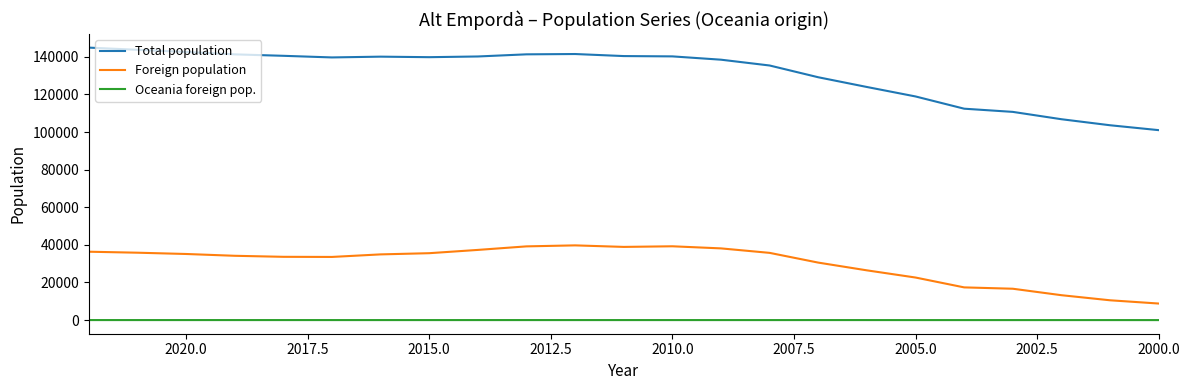

Reading right to left, extract all data points from this chart.

Total population: 101028	103631	106840	110743	112439	118950	123983	129158	135413	138501	140262	140428	141517	141351	140214	139838	140118	139705	140569	141339	142624	143762	144926
Foreign population: 8807	10538	13244	16682	17399	22640	26460	30577	35757	38140	39258	38928	39743	39212	37328	35584	34948	33592	33656	34205	35162	35846	36373
Oceania foreign pop.: 0	5	7	4	6	8	12	15	8	11	11	13	12	13	12	10	11	11	14	13	17	12	16